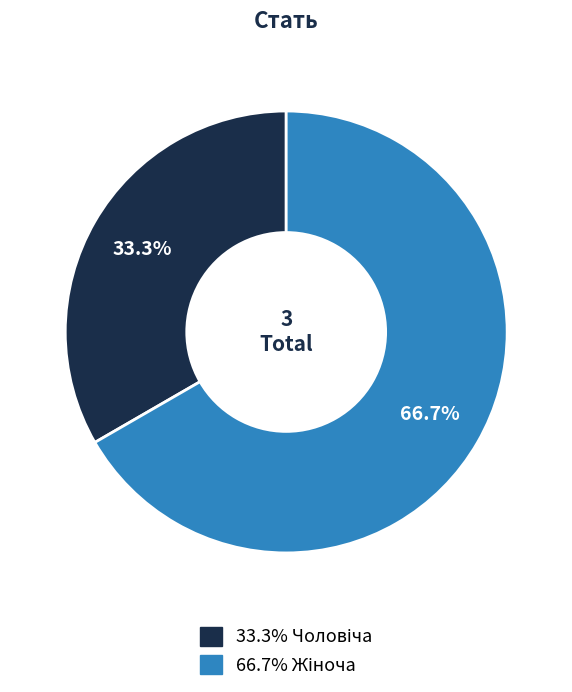

Is there a majority slice in this chart?

Yes